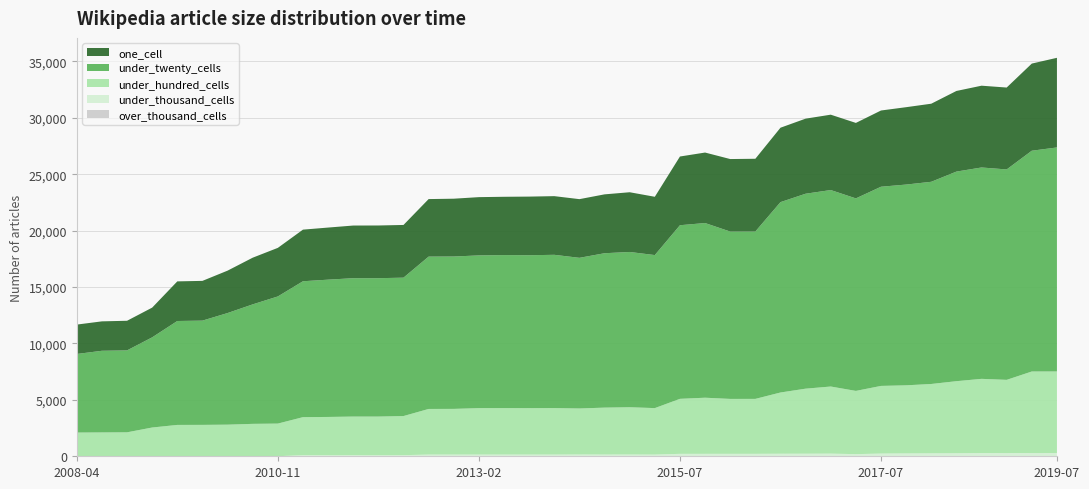

Reading left to right, what are all the values shown in this chart?

one_cell: 2605	2607	2625	2634	3511	3522	3758	4137	4305	4574	4617	4666	4671	4671	5099	5124	5163	5166	5196	5199	5200	5218	5293	5166	6089	6247	6426	6446	6595	6653	6679	6688	6756	6857	6920	7146	7248	7258	7723	7944
under_twenty_cells: 6964	7237	7261	7992	9210	9240	9892	10590	11268	12045	12167	12264	12264	12265	13501	13504	13536	13563	13554	13584	13352	13683	13761	13563	15387	15481	14832	14835	16872	17277	17413	17062	17653	17792	17920	18575	18733	18648	19566	19853
under_hundred_cells: 2102	2113	2123	2549	2772	2776	2795	2866	2890	3368	3387	3419	3420	3465	4044	4049	4116	4118	4113	4120	4080	4159	4191	4118	4875	4974	4867	4869	5427	5764	5948	5605	5995	6037	6147	6387	6578	6493	7226	7231
under_thousand_cells: 0	0	0	0	7	7	7	7	7	99	99	100	99	100	150	151	151	151	151	151	156	153	155	151	216	216	217	217	225	228	234	189	241	252	260	268	284	280	288	286
over_thousand_cells: 0	0	0	0	0	0	0	0	0	0	0	0	0	0	0	0	0	0	0	0	0	0	0	0	0	0	0	0	0	0	0	0	0	0	0	0	0	0	0	0